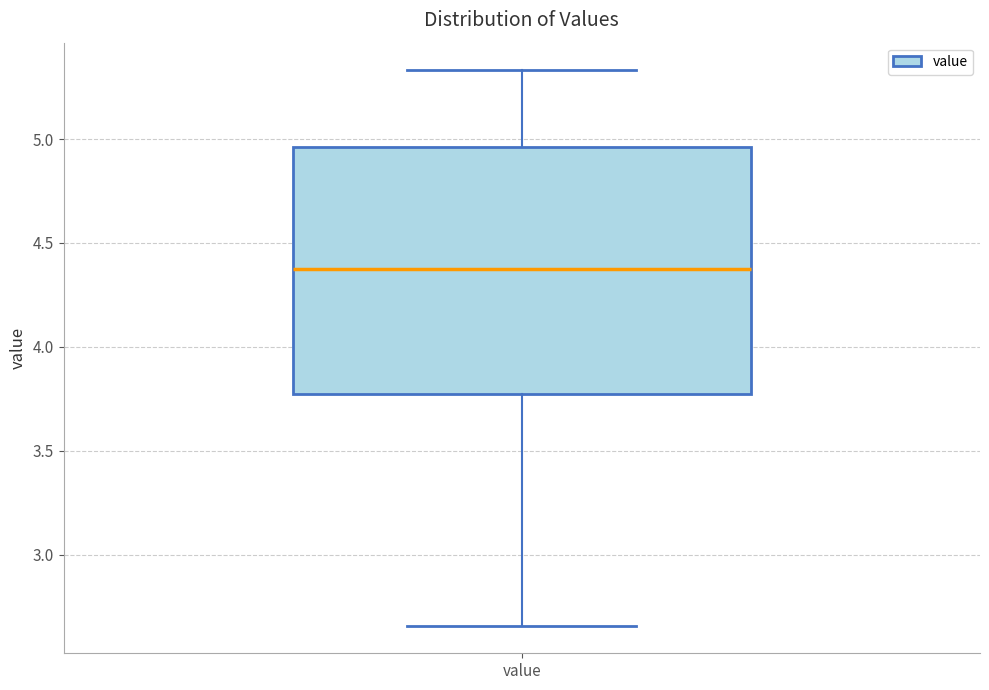

Transcribe this box plot: give where the median line is, the range the box spans, and where the two whiskers end, as read against the y-axis. The values are not printed on the chart, so give them approximately, as read against the axis.

median 4.40, box 3.75 to 4.95, whiskers 2.65 to 5.35